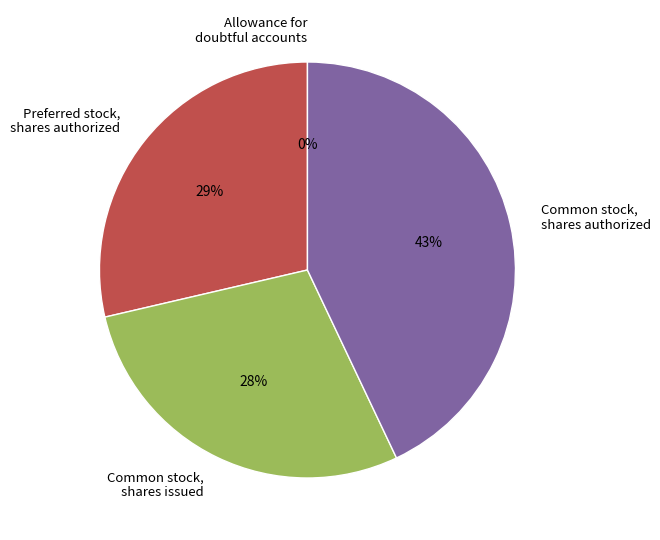

The Common stock, shares authorized slice represents 43% of the pie. True or false?

True